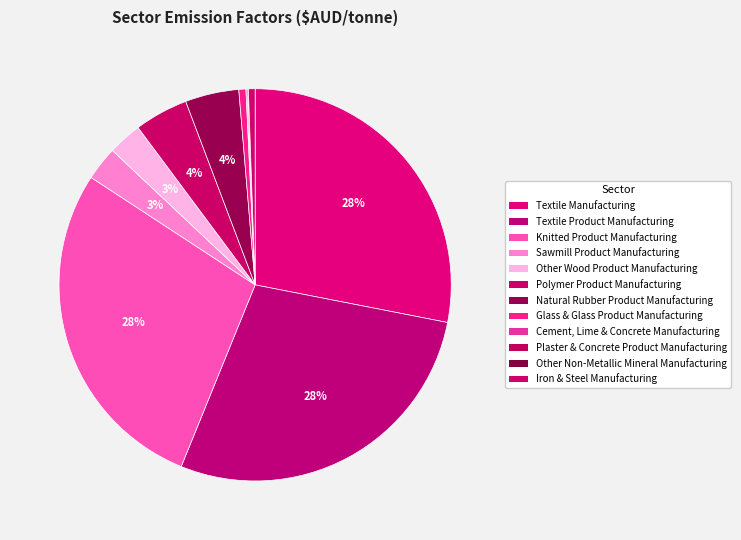

How many slices are in this pie chart?

12